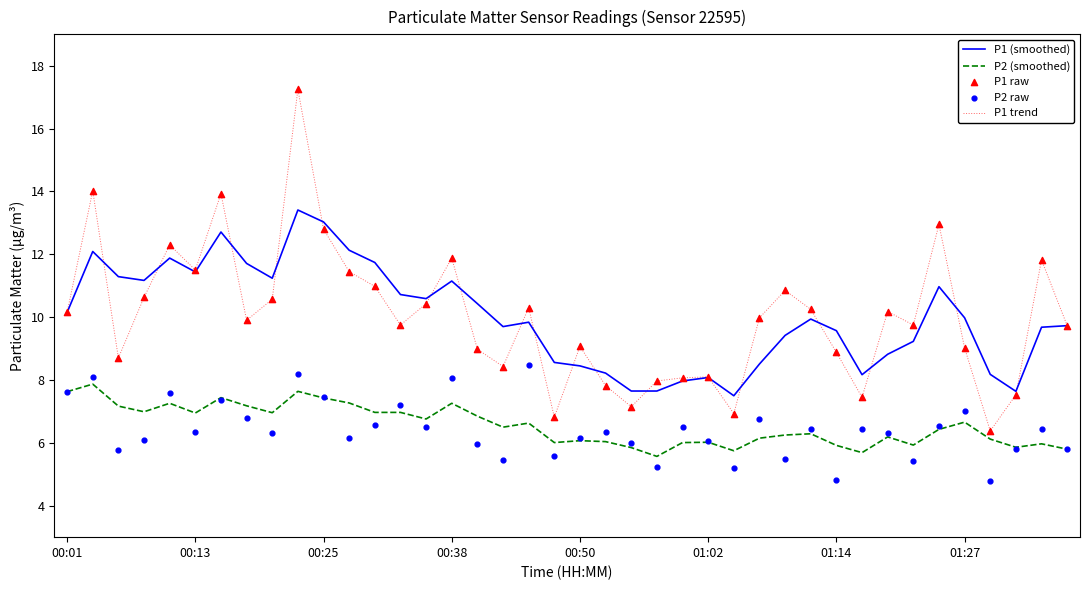

True or false: P1 (smoothed) has a value of 6.4 at 00:13.

False